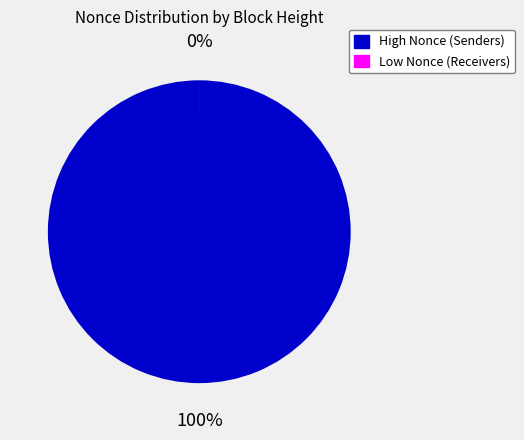

True or false: 211313 accounts for 20% of the total.

False